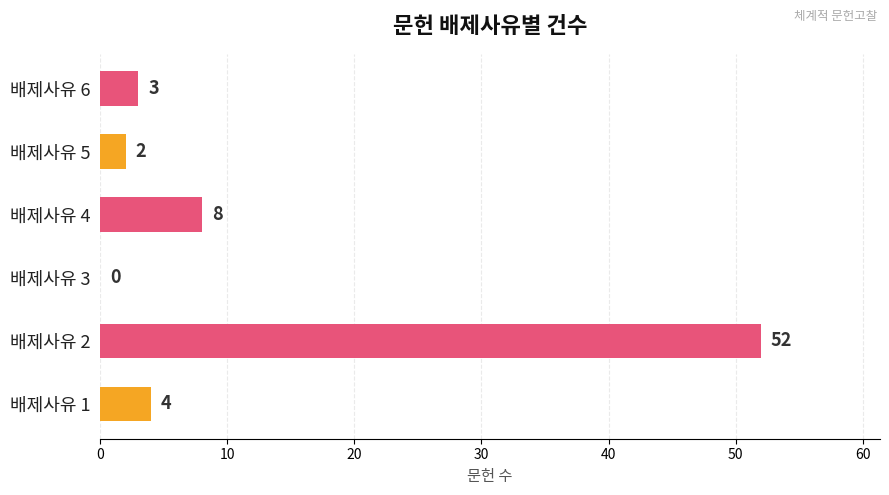

How many positive values are there?

5